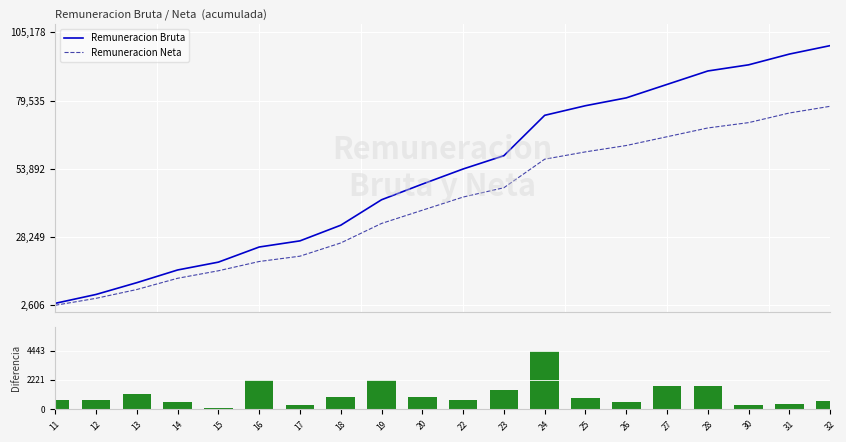

True or false: Remuneracion Neta has a value of 98644.0 at 26.

False